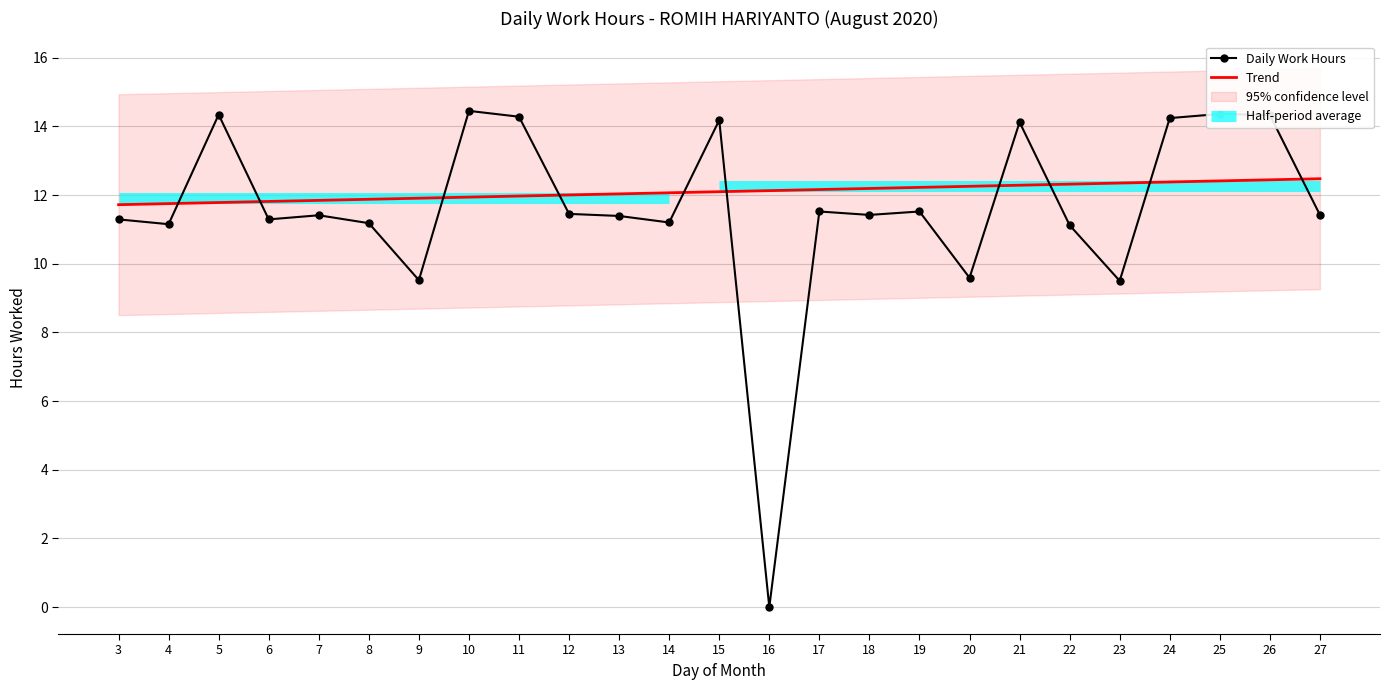

What is the value of the Trend point at the 4th from the left?

11.8